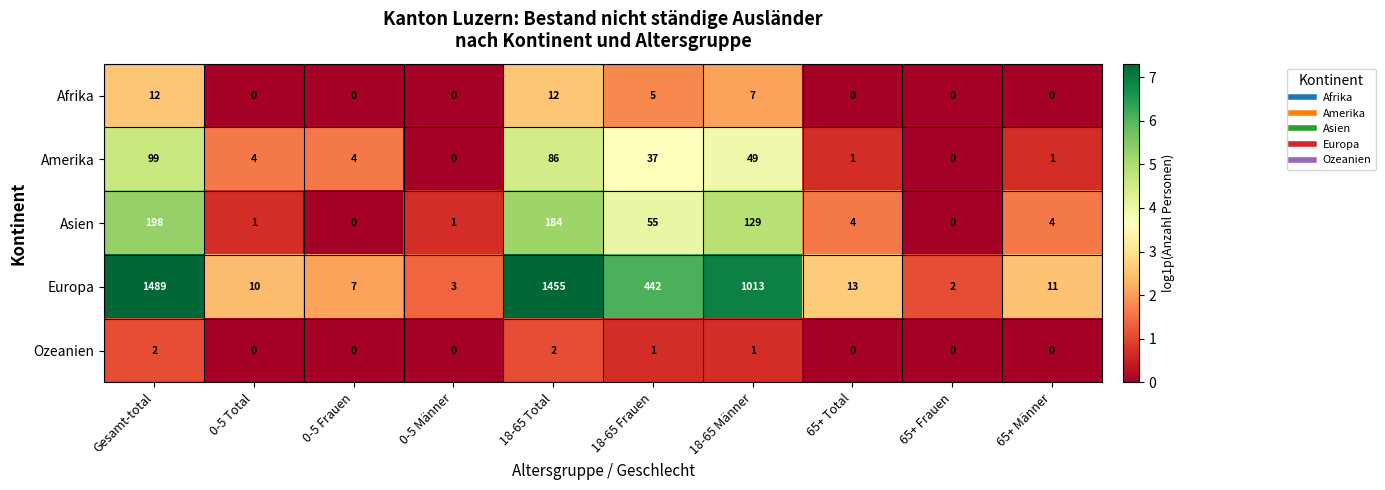

What is the maximum value shown in the chart?

1489